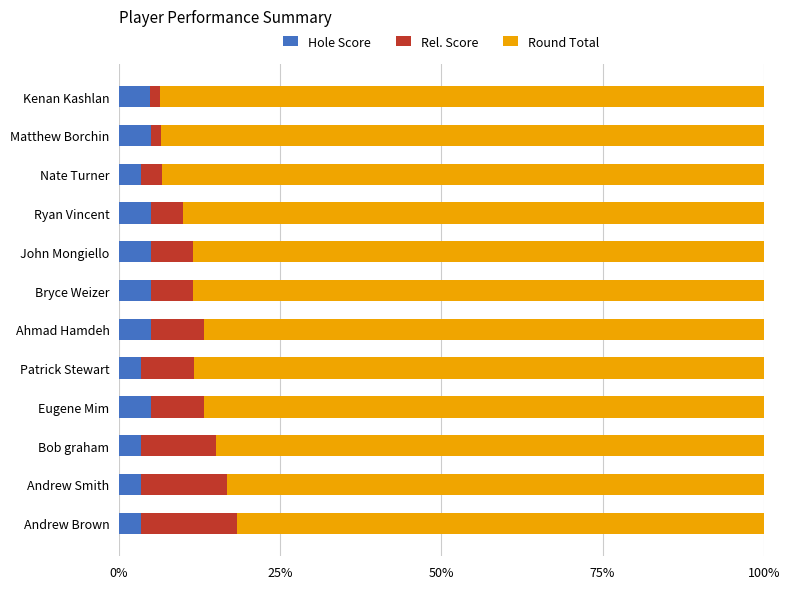

Is it true that Hole Score equals 3.3 at Andrew Smith?

True